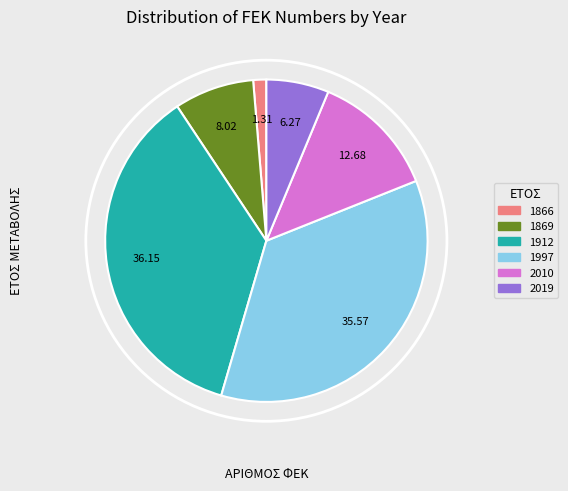

The 1869 slice represents 1% of the pie. True or false?

False